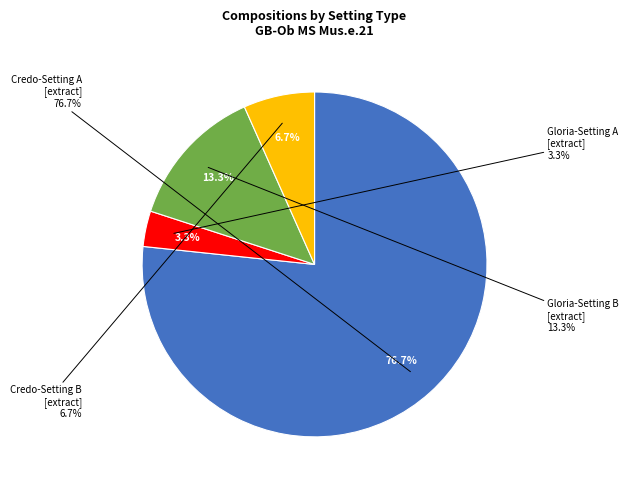

What percentage do Credo-Setting A [extract] and Gloria-Setting B [extract] together represent?

90.0%